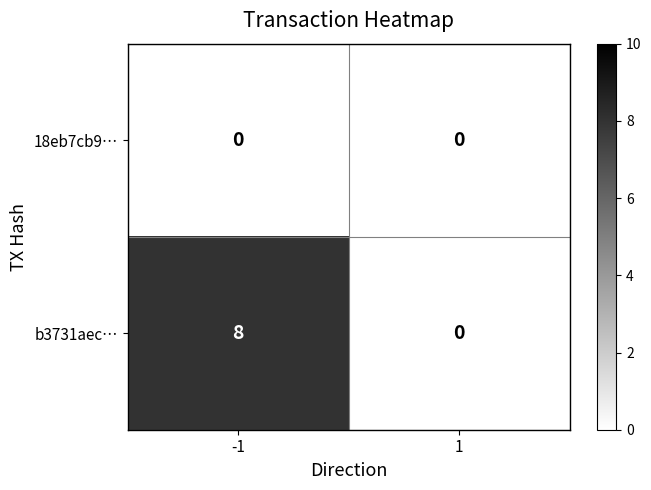

Rank the series by their maximum value, from highest to lowest.

b3731aec…, 18eb7cb9…